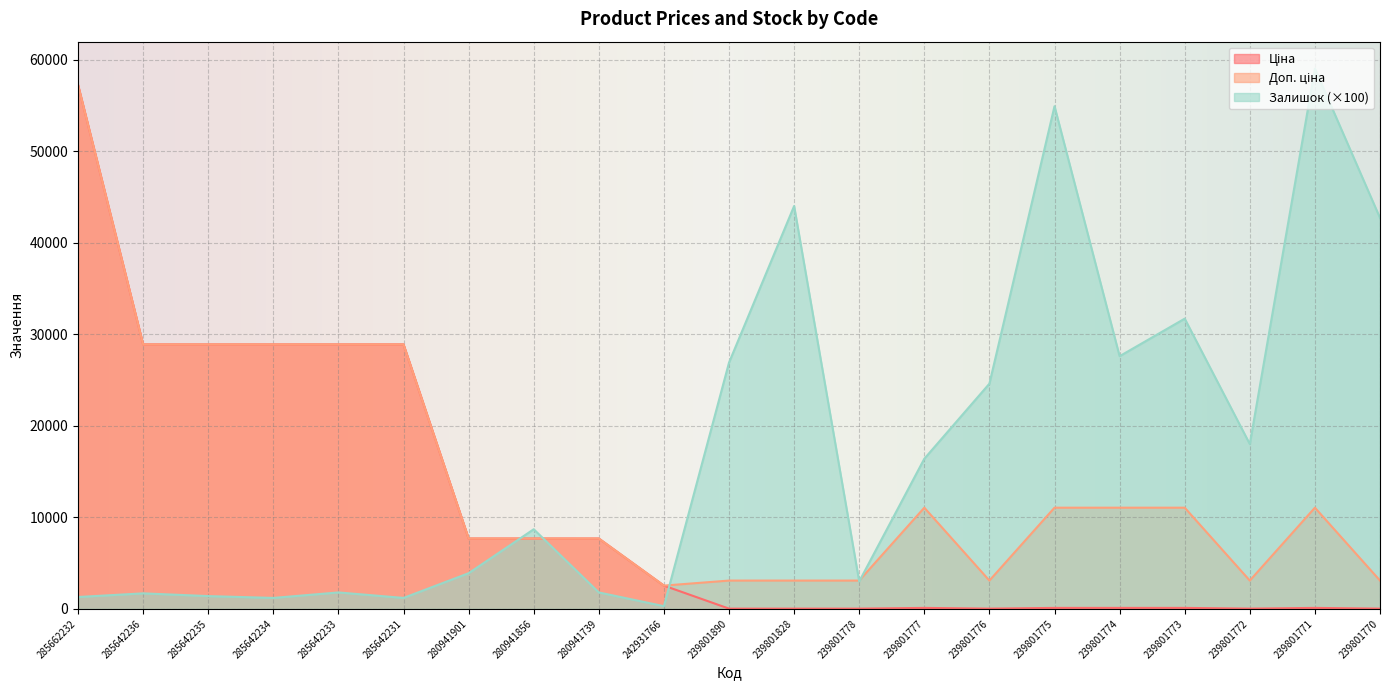

How many lines are shown in the chart?

3